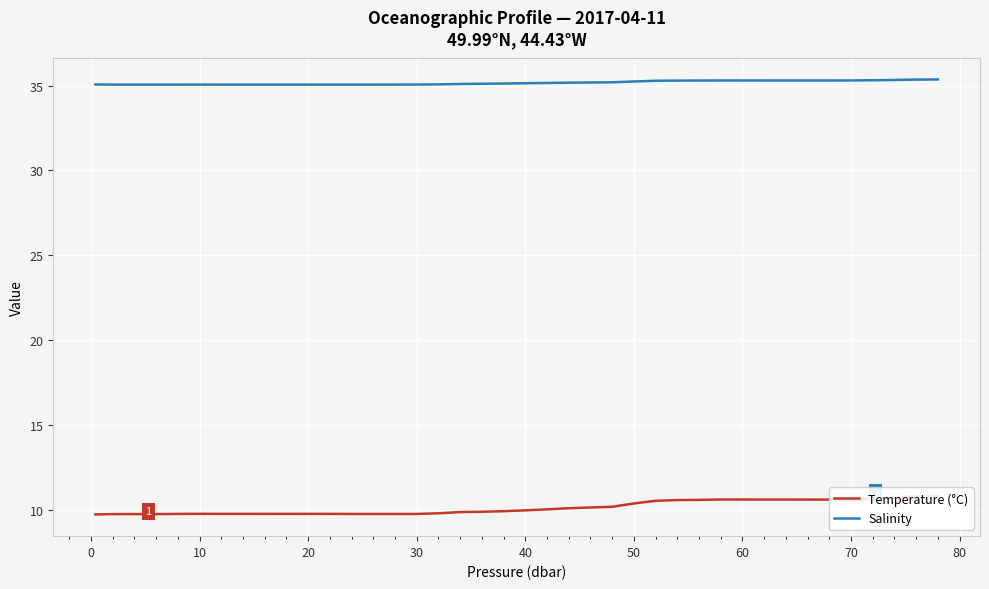

How many Salinity values are between 35 and 36?

40